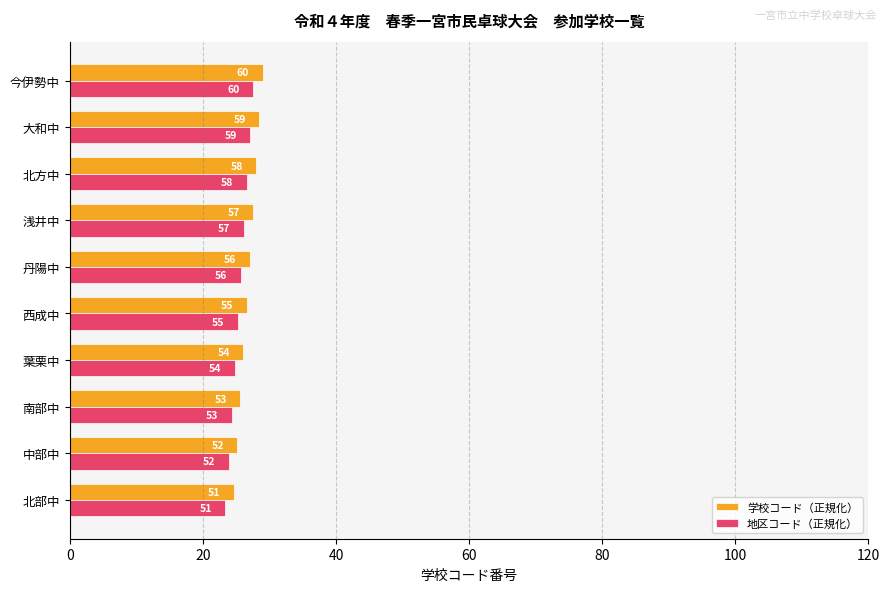

Which series has the largest total across all categories?

学校コード（正規化）